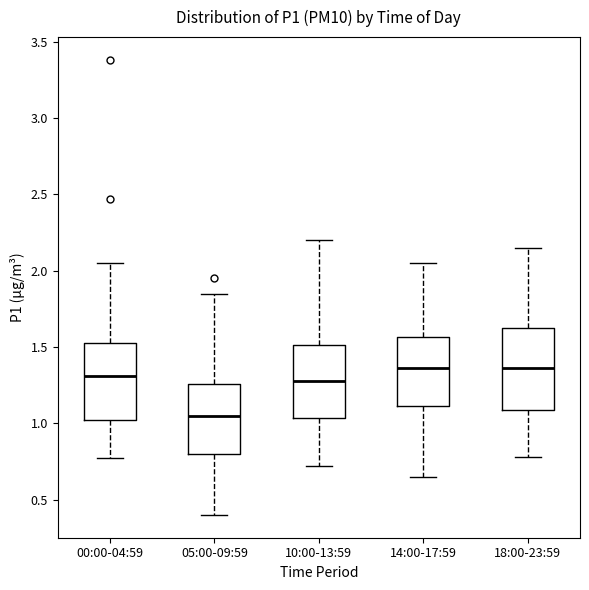

Reading left to right, transcribe this box plot: for each box, give where its median line is, the range the box spans, and where its two whiskers end, as read against the y-axis. The values are not printed on the chart, so give them approximately, as read against the axis.

00:00-04:59: median 1.30, box 1.05 to 1.55, whiskers 0.75 to 2.05
05:00-09:59: median 1.05, box 0.80 to 1.25, whiskers 0.40 to 1.85
10:00-13:59: median 1.30, box 1.05 to 1.50, whiskers 0.70 to 2.20
14:00-17:59: median 1.35, box 1.10 to 1.55, whiskers 0.65 to 2.05
18:00-23:59: median 1.35, box 1.10 to 1.65, whiskers 0.80 to 2.15